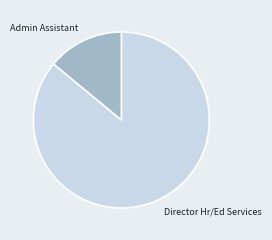

Is there a majority slice in this chart?

Yes